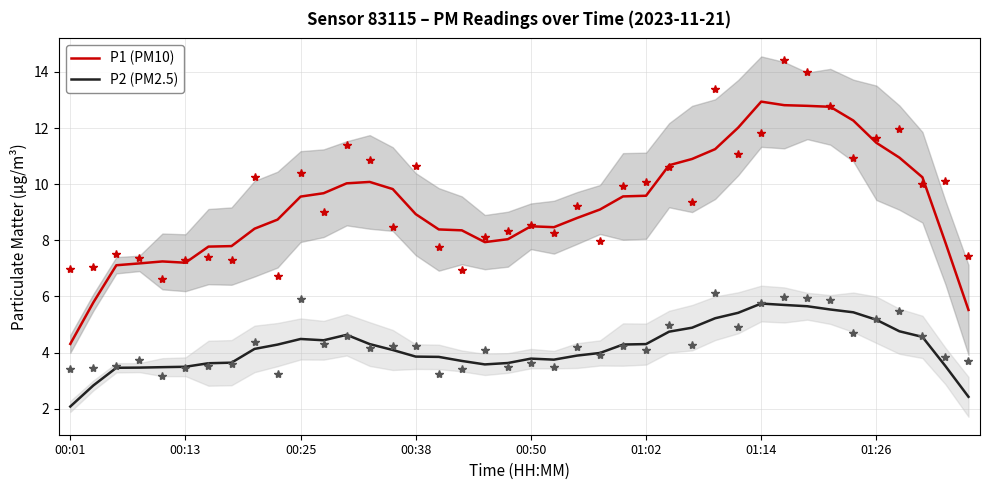

True or false: P1 (PM10) and P2 (PM2.5) intersect in this chart.

False